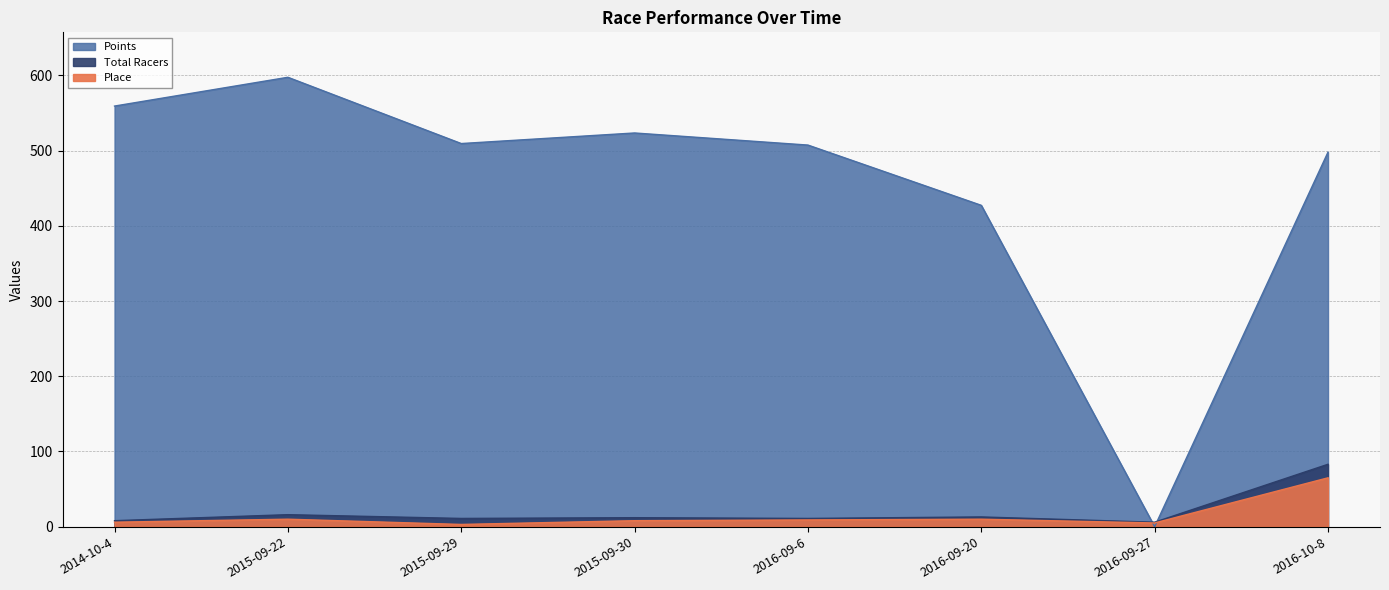

Reading left to right, list all the values displayed in this chart.

Place: 6.0	10.0	3.0	8.0	9.0	10.0	5.0	65.0
Total Racers: 8.0	16.0	11.0	12.0	11.0	13.0	6.0	83.0
Points: 559.2	597.4	509.4	523.4	507.3	427.2	0.0	497.9